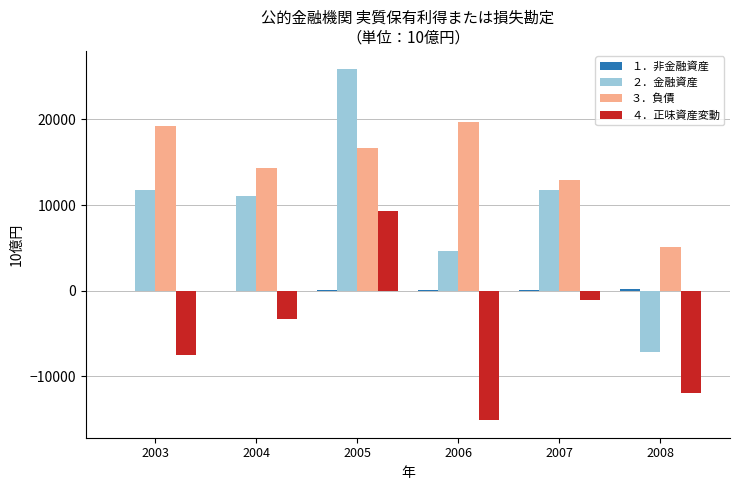

Which series has the largest total across all categories?

３．負債